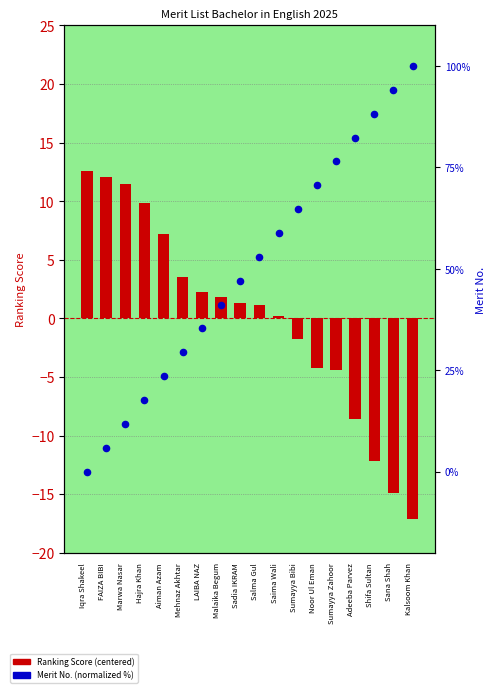

Is the value of Merit No. (normalized %) at FAIZA BIBI greater than the value of Ranking Score (centered) at Sumayya Zahoor?

Yes